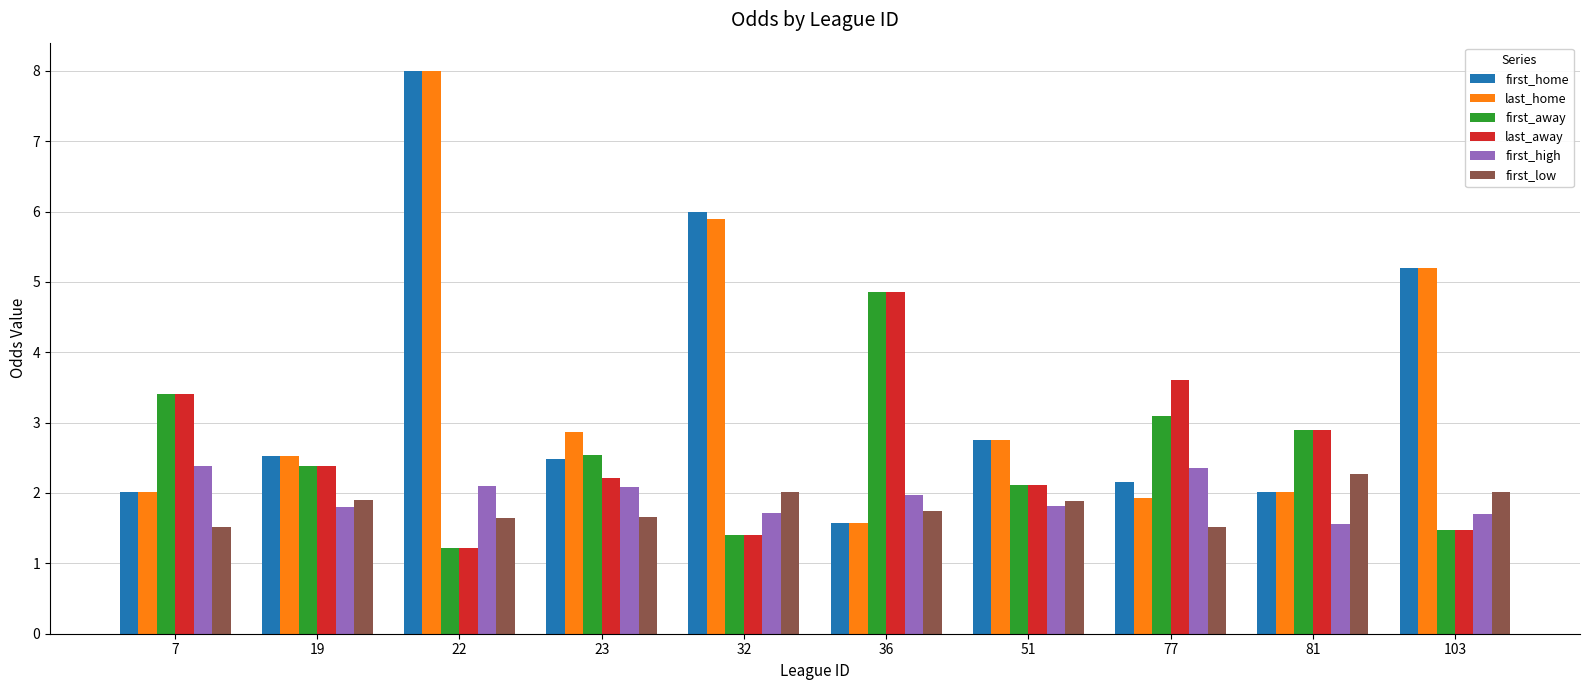

What is the minimum value for first_home?

1.6